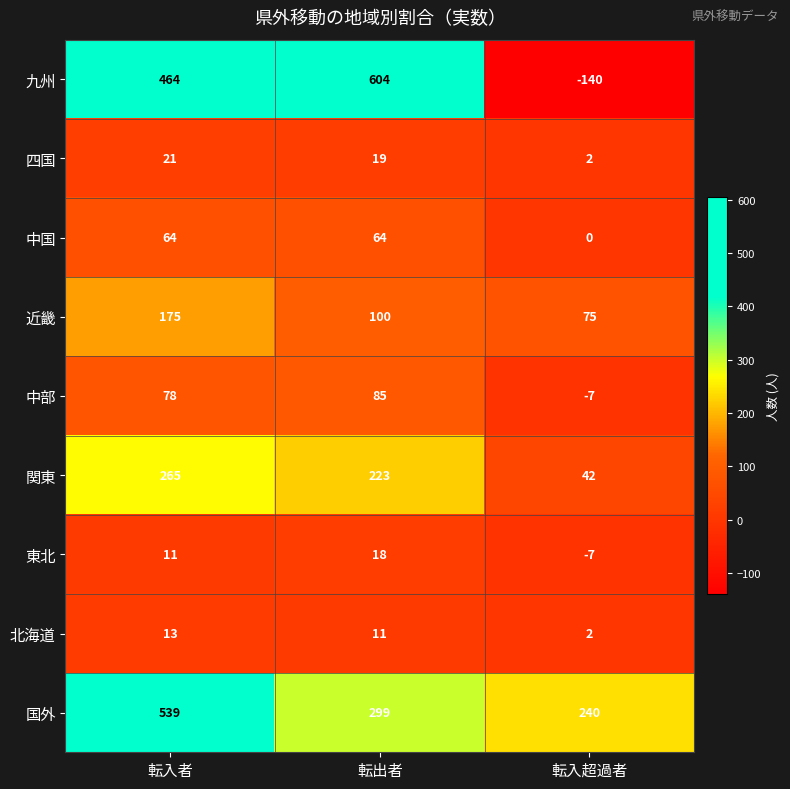

Where does the 北海道 series first go above 11?

転入者